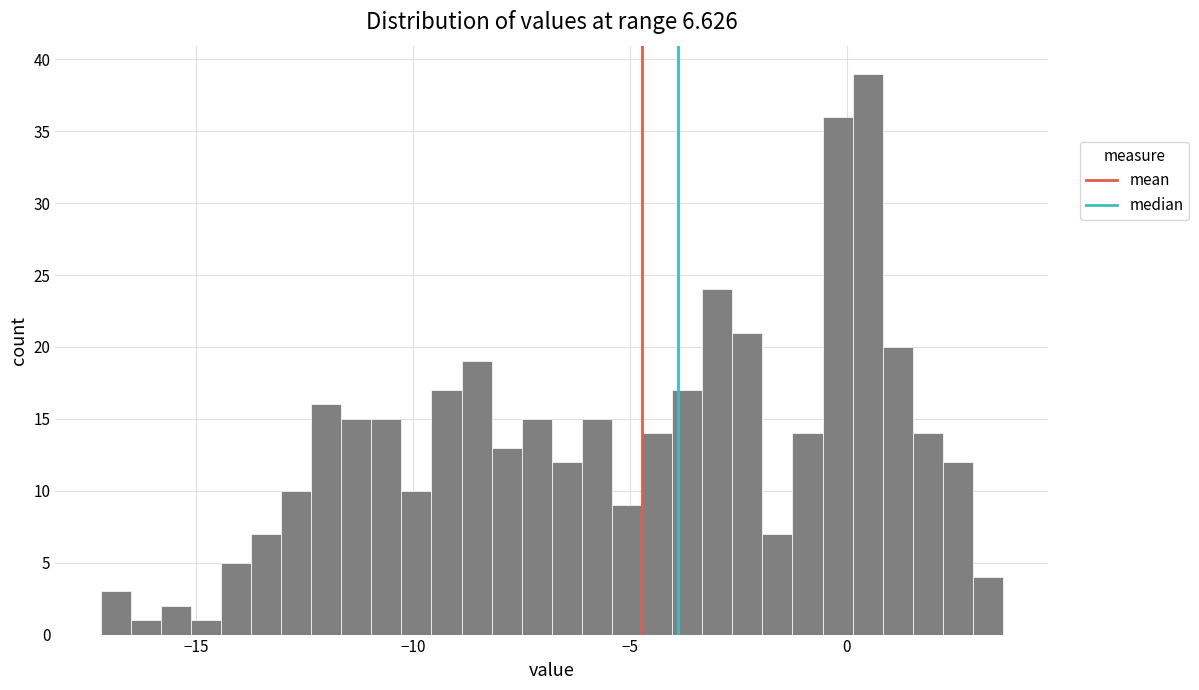

Read against the x-axis, roughly where is the centre of the tallest bar?

0.5